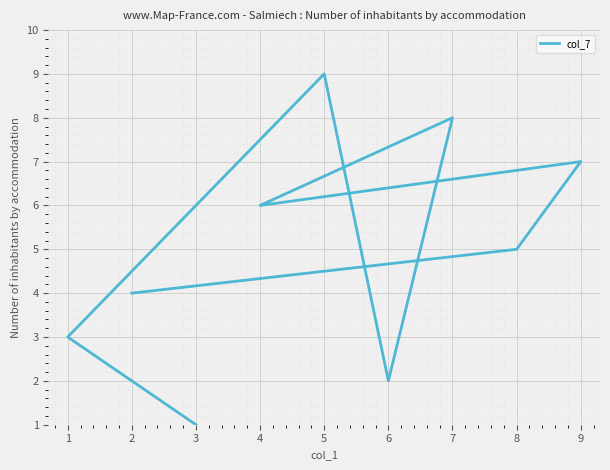

How many interior local peaks (higher than both neighbors) does the data have?

3